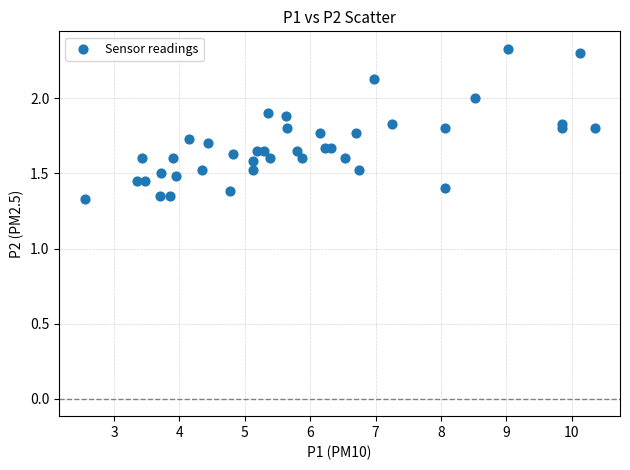

What is the range of Y values (max minus min)?

1.0